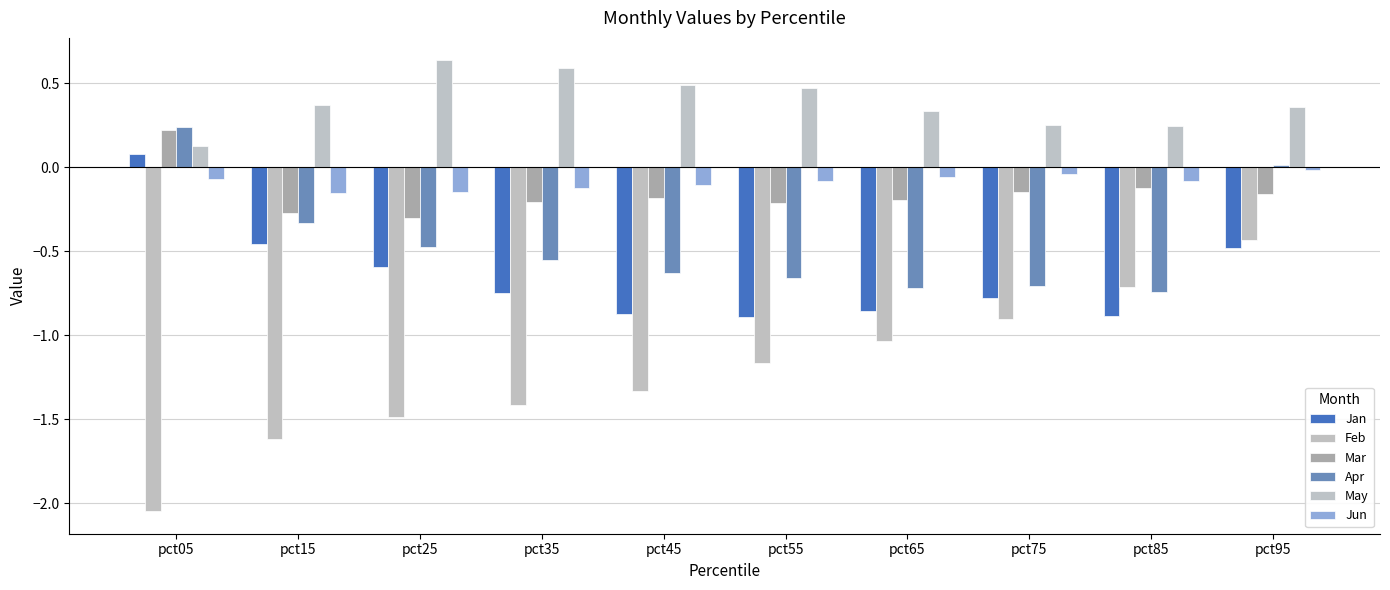

Which label corresponds to the largest value in the chart?

pct25